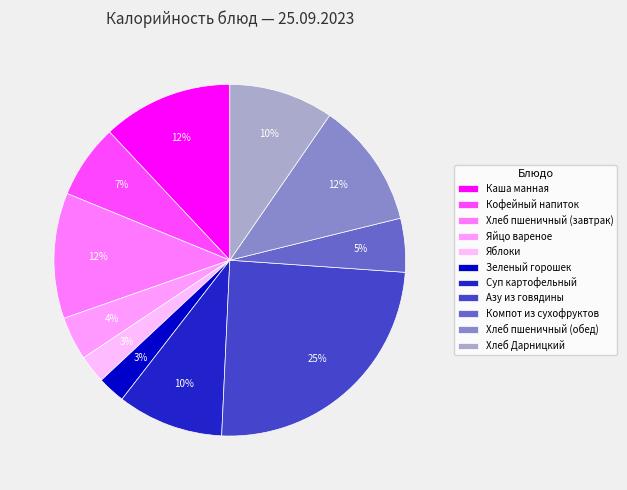

What is the smallest slice in the pie chart?

Зеленый горошек